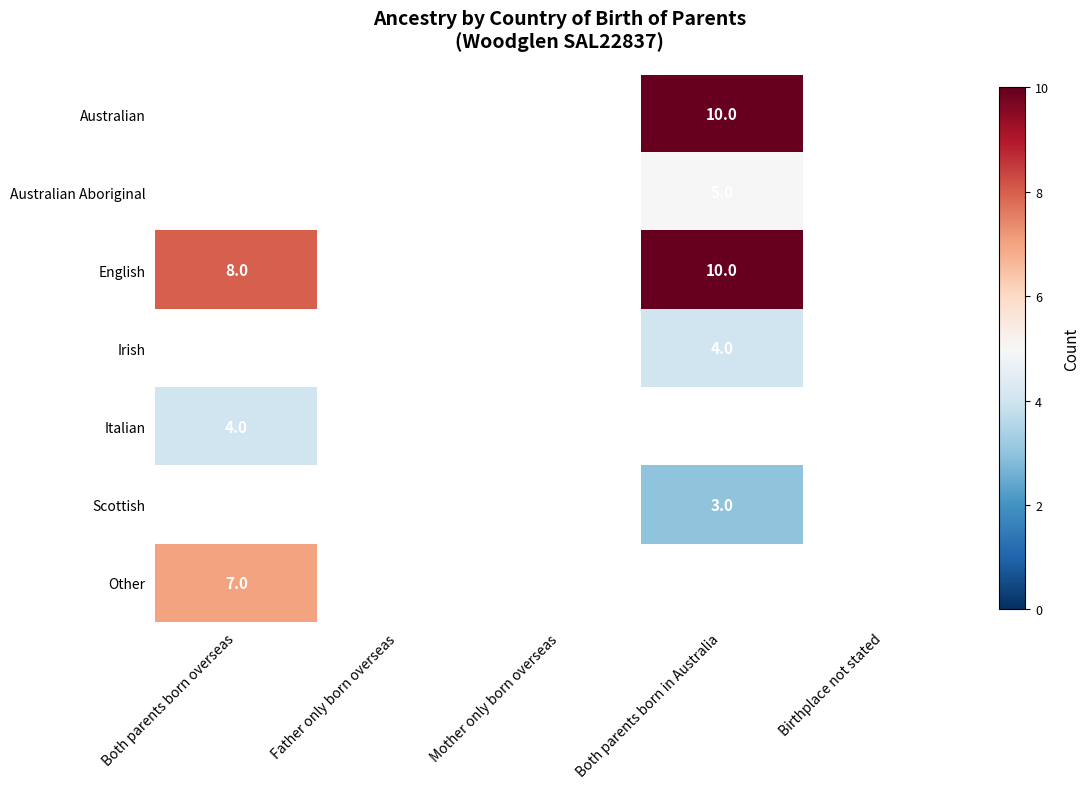

True or false: Other has a value of 7 at Both parents born overseas.

True